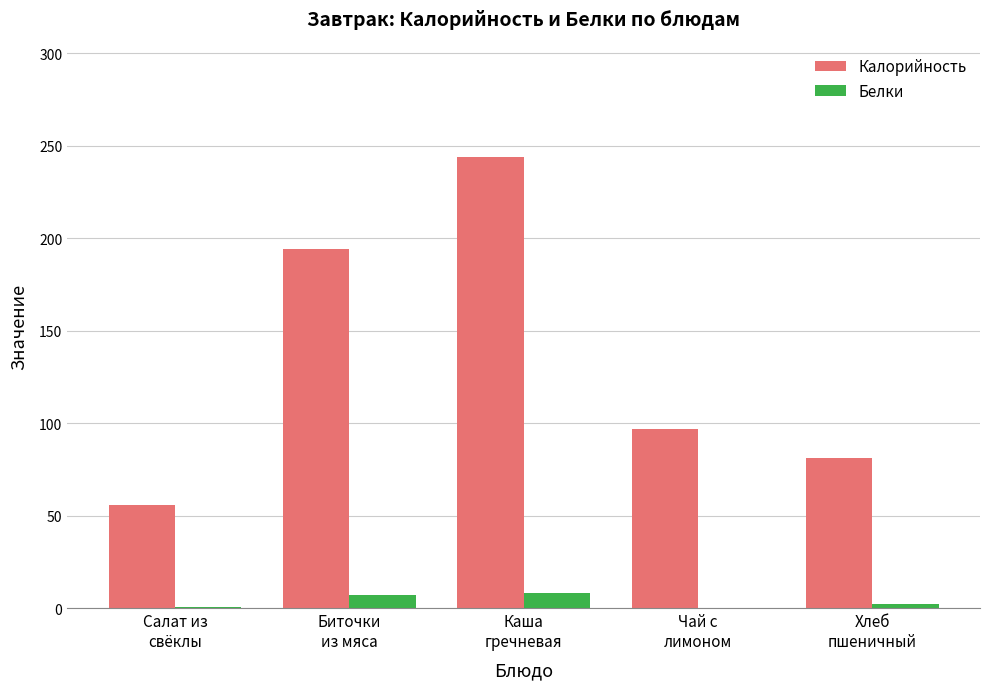

Are the bars grouped side by side (vs. stacked)?

Yes